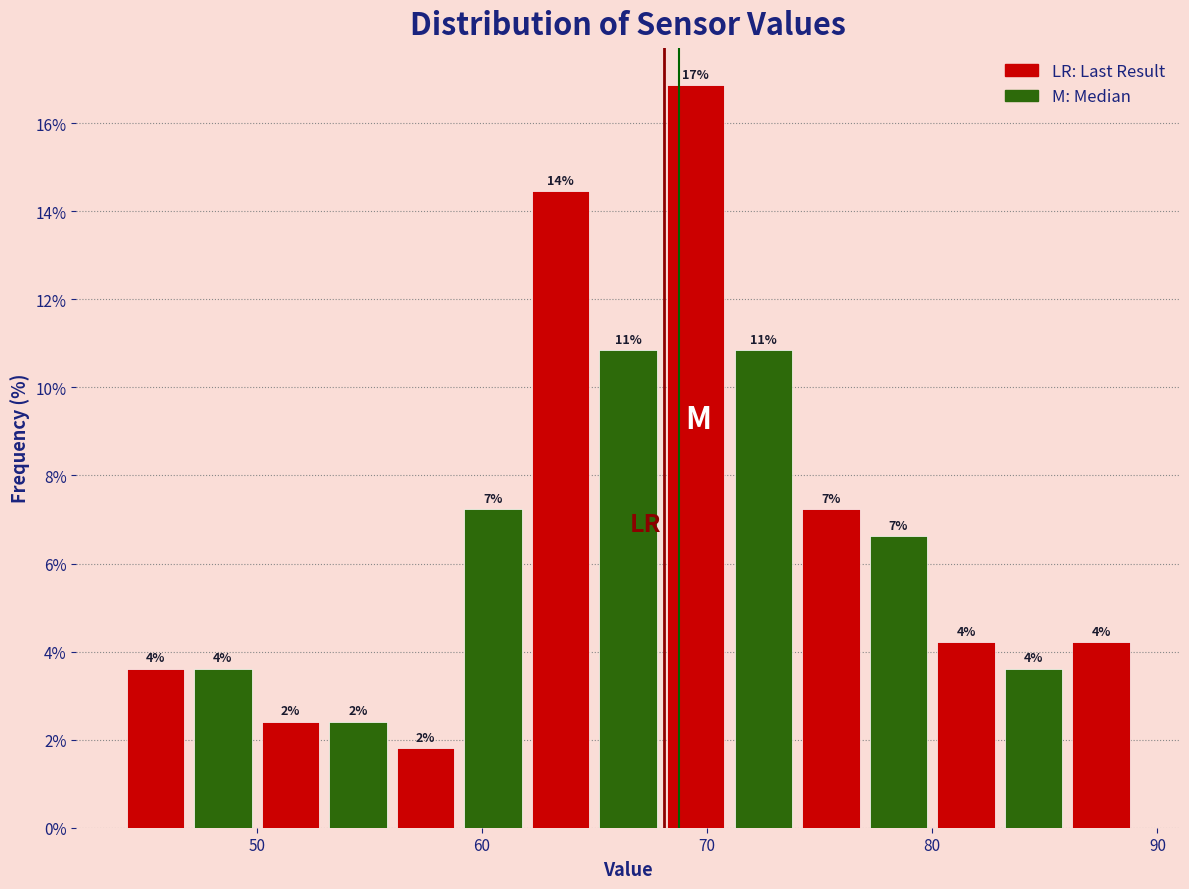

Read against the x-axis, roughly where is the centre of the tallest bar?

70